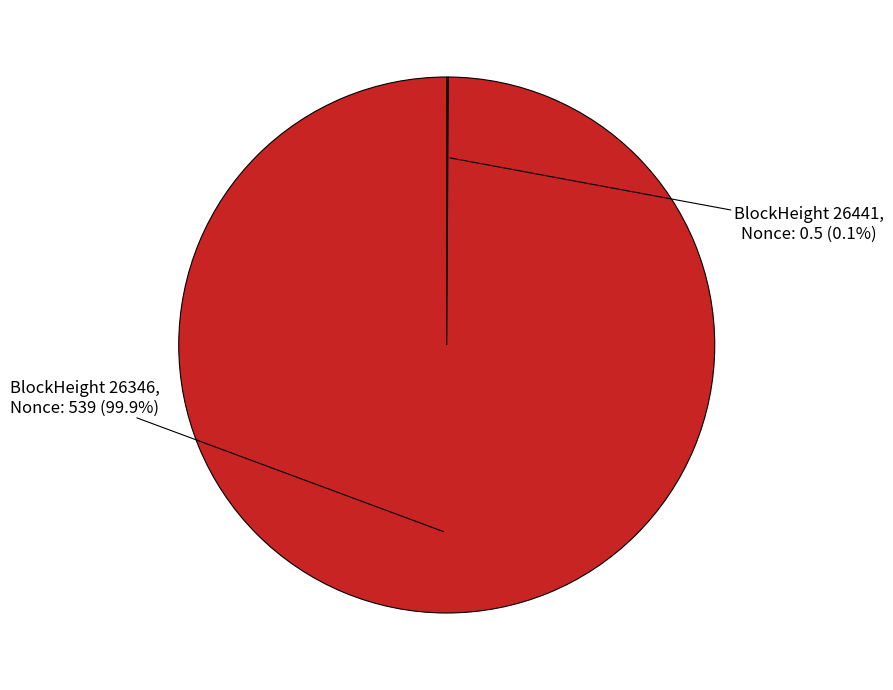

Is there any slice that represents more than half of the pie?

Yes